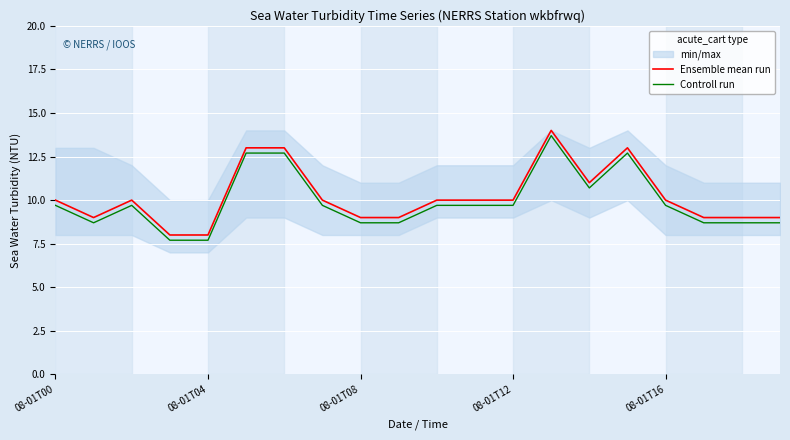

True or false: Controll run and Ensemble mean run cross at least once.

False